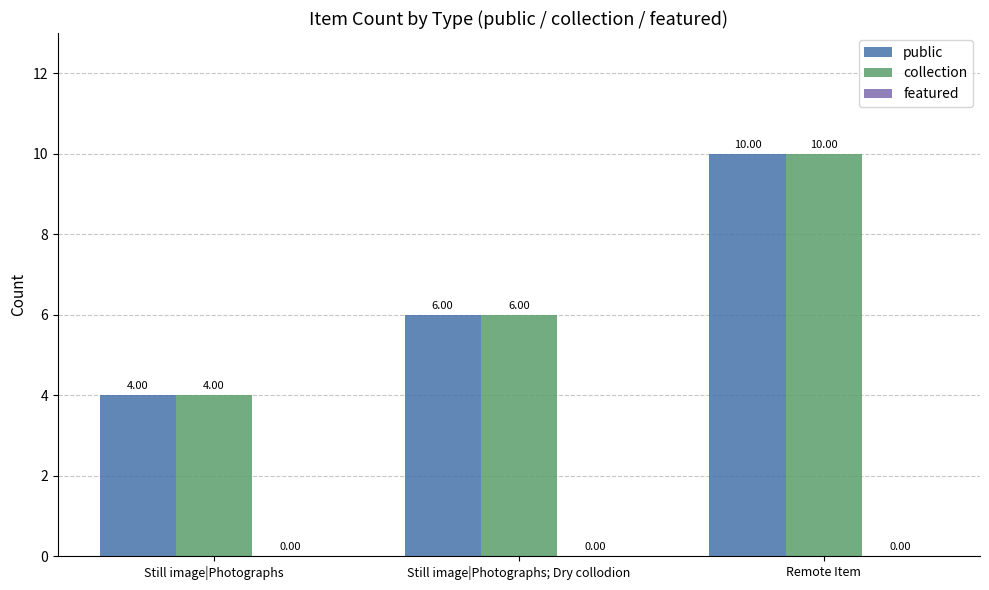

What value does the collection series have at Still image|Photographs?

4